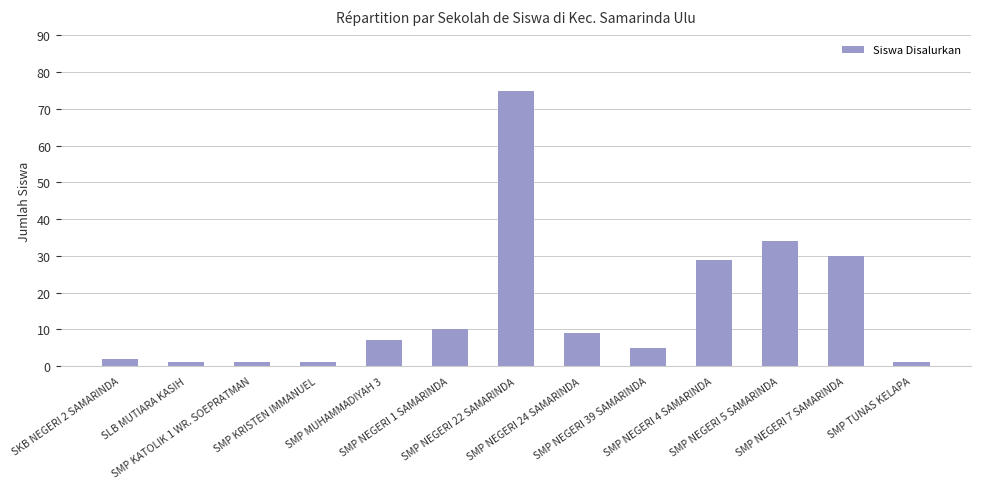

What is the greatest value displayed?

75